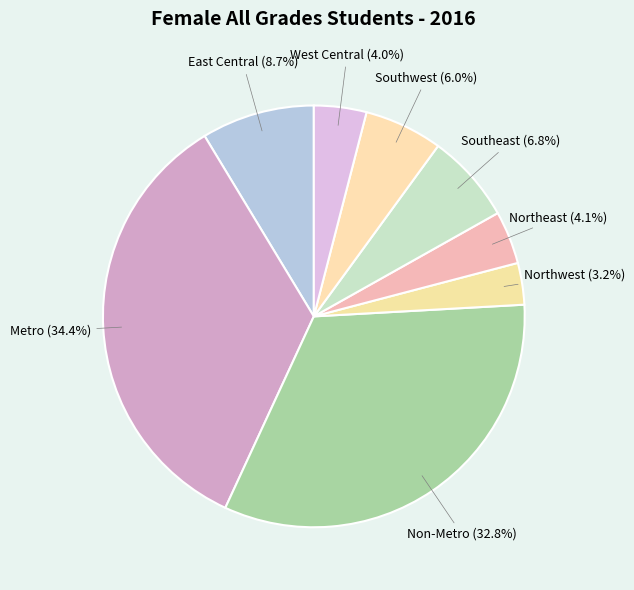

Is the sum of East Central and Northwest greater than half?

No